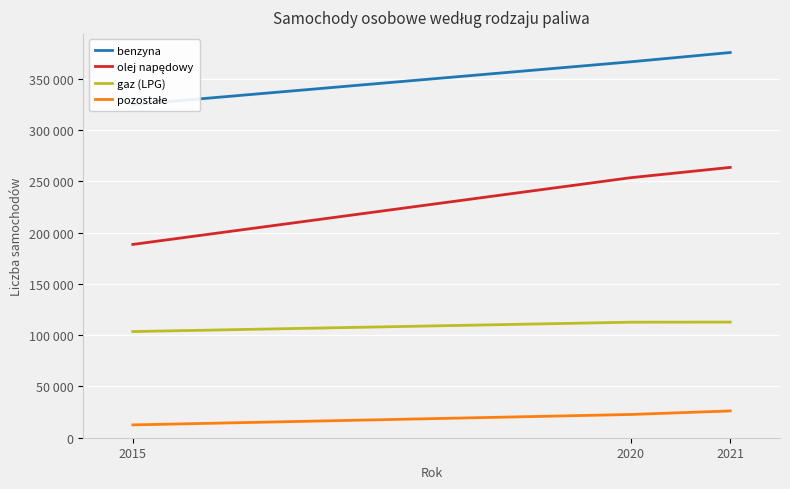

Between 2015 and 2020, which is larger?

2020